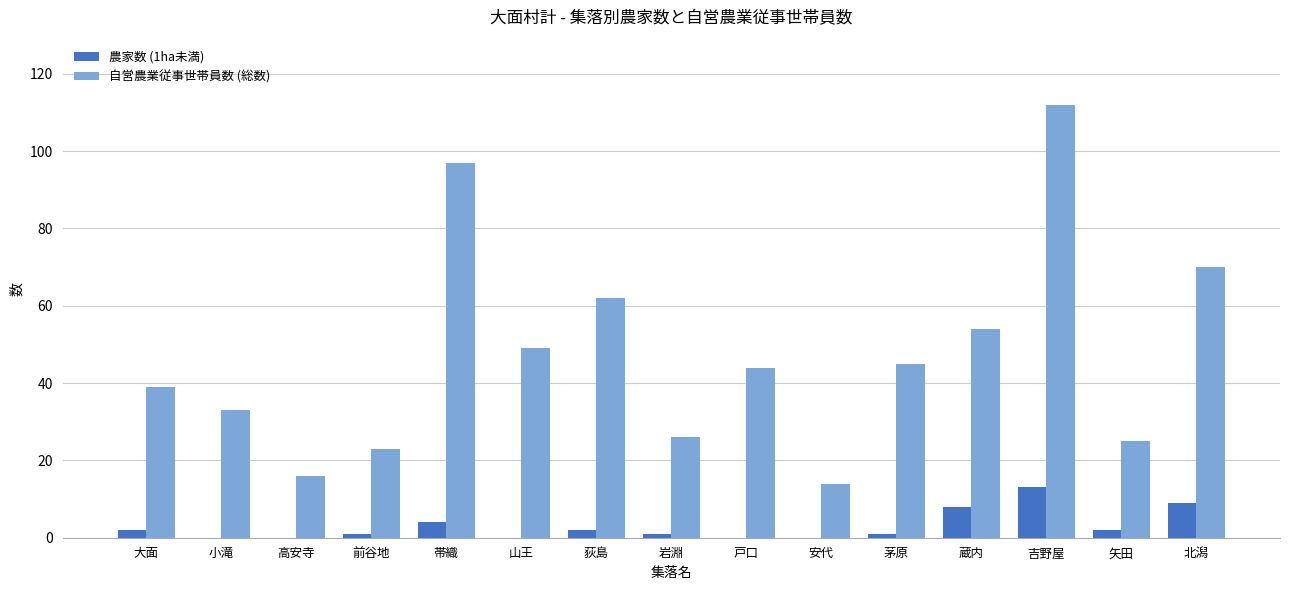

Which series changed the most between 吉野屋 and 矢田?

自営農業従事世帯員数 (総数)